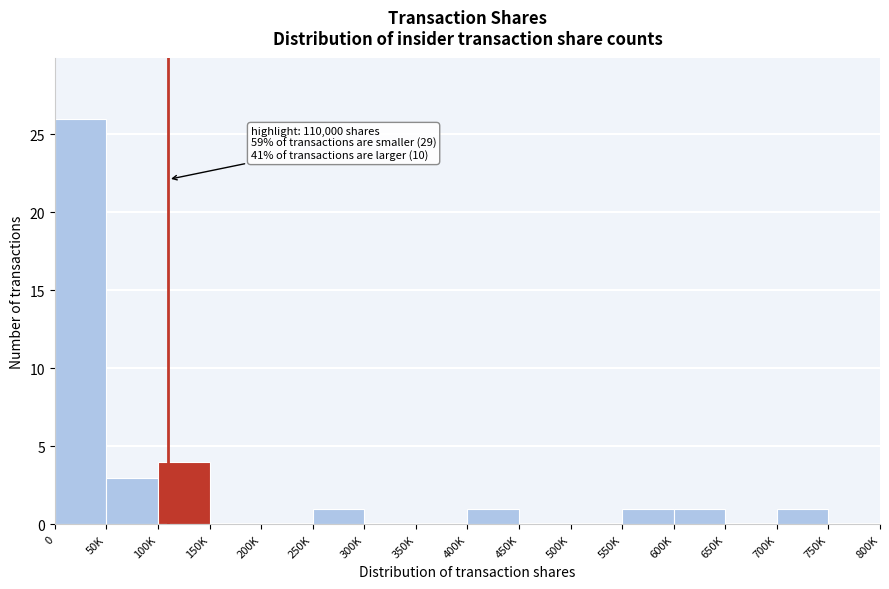

Reading right to left, transcribe all the data shown in this chart.

750K=0	700K=1	650K=0	600K=1	550K=1	500K=0	450K=0	400K=1	350K=0	300K=0	250K=1	200K=0	150K=0	100K=4	50K=3	0=26